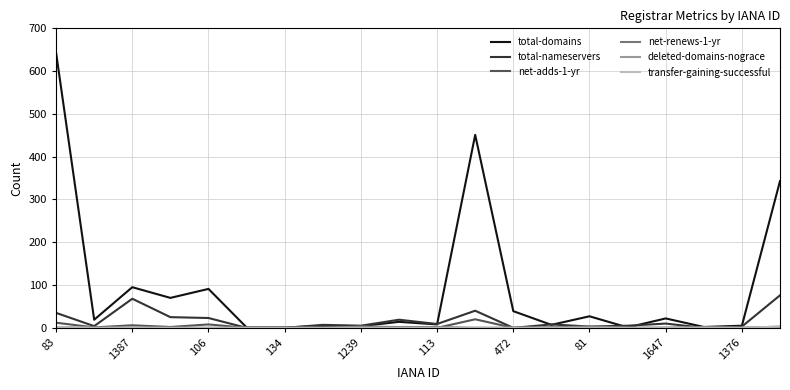

How many lines are shown in the chart?

6